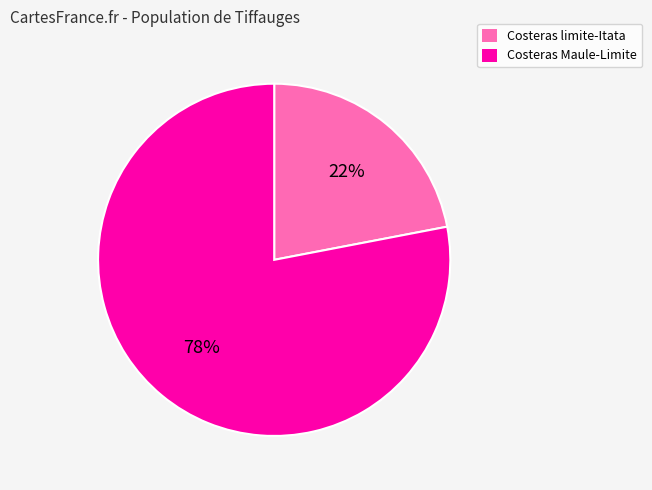

What percentage is the Costeras limite-Itata slice, to the nearest percent?

22%